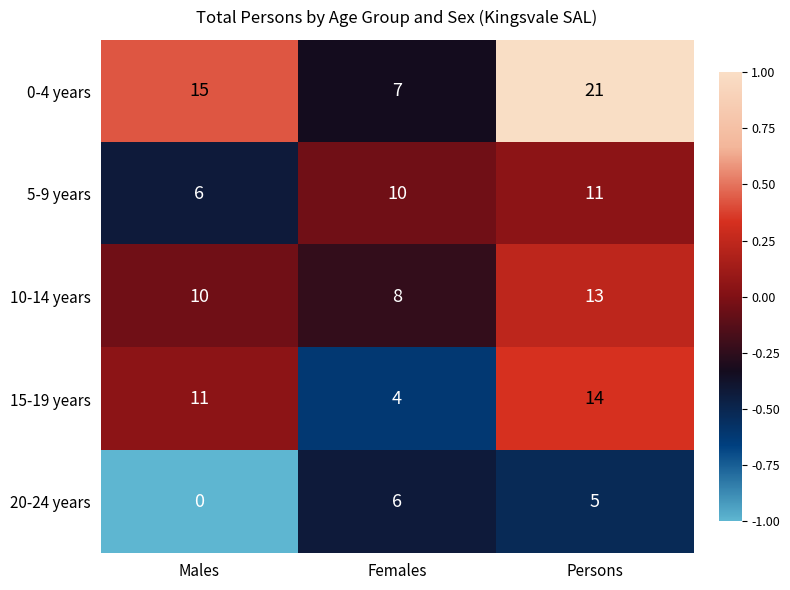

What is the total value across all series at Females?

35